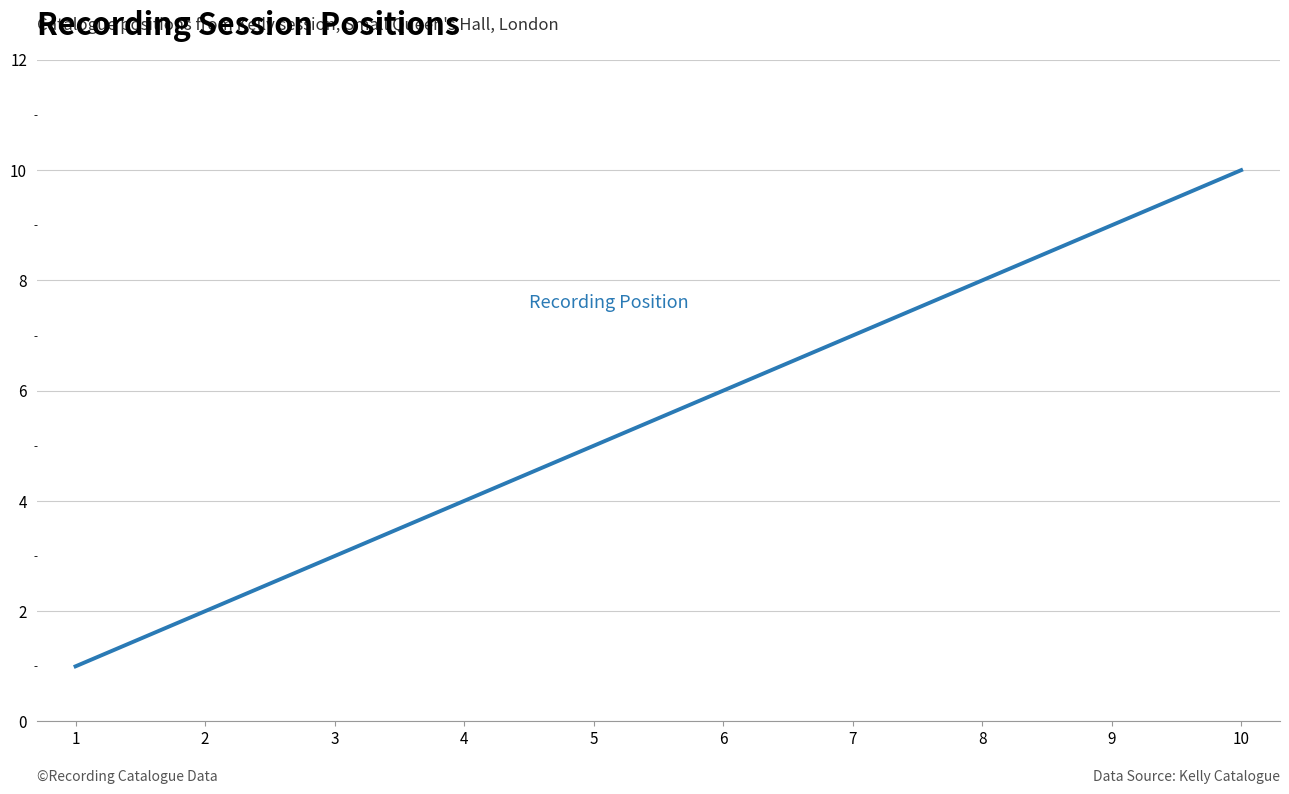

Reading right to left, list all the values displayed in this chart.

10	9	8	7	6	5	4	3	2	1